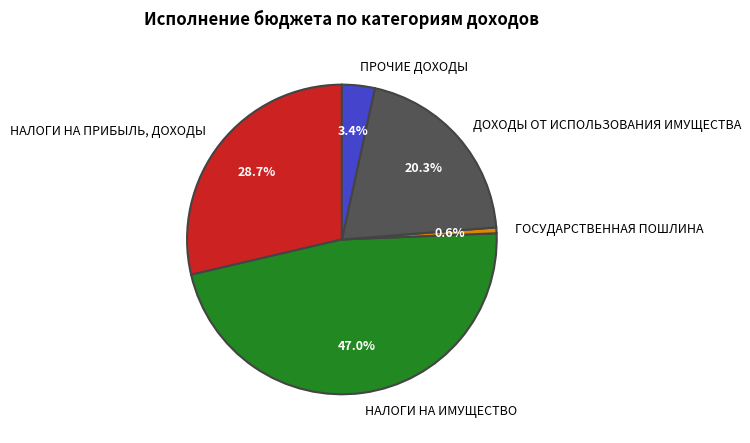

Count the number of slices in the pie.

5